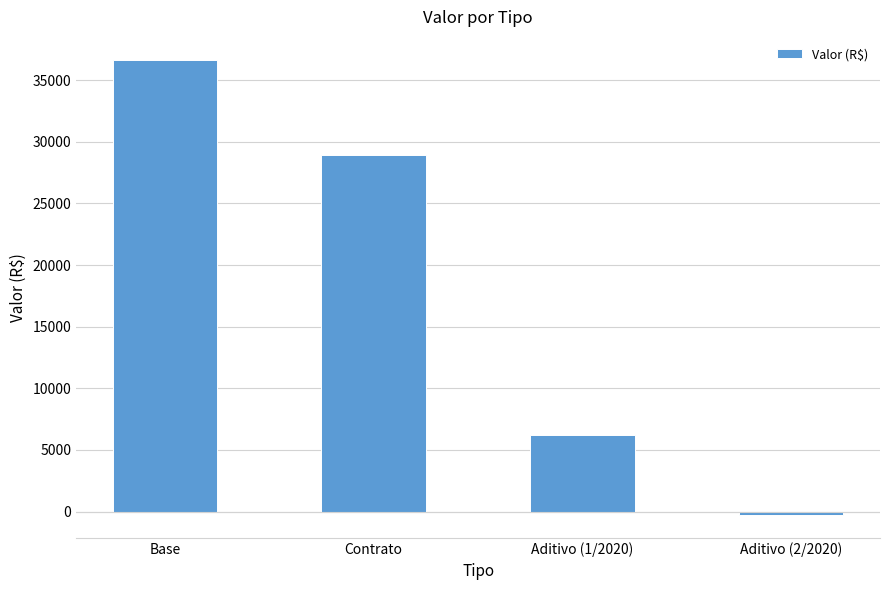

What is the change in value from Contrato to Aditivo (1/2020)?

-22778.5